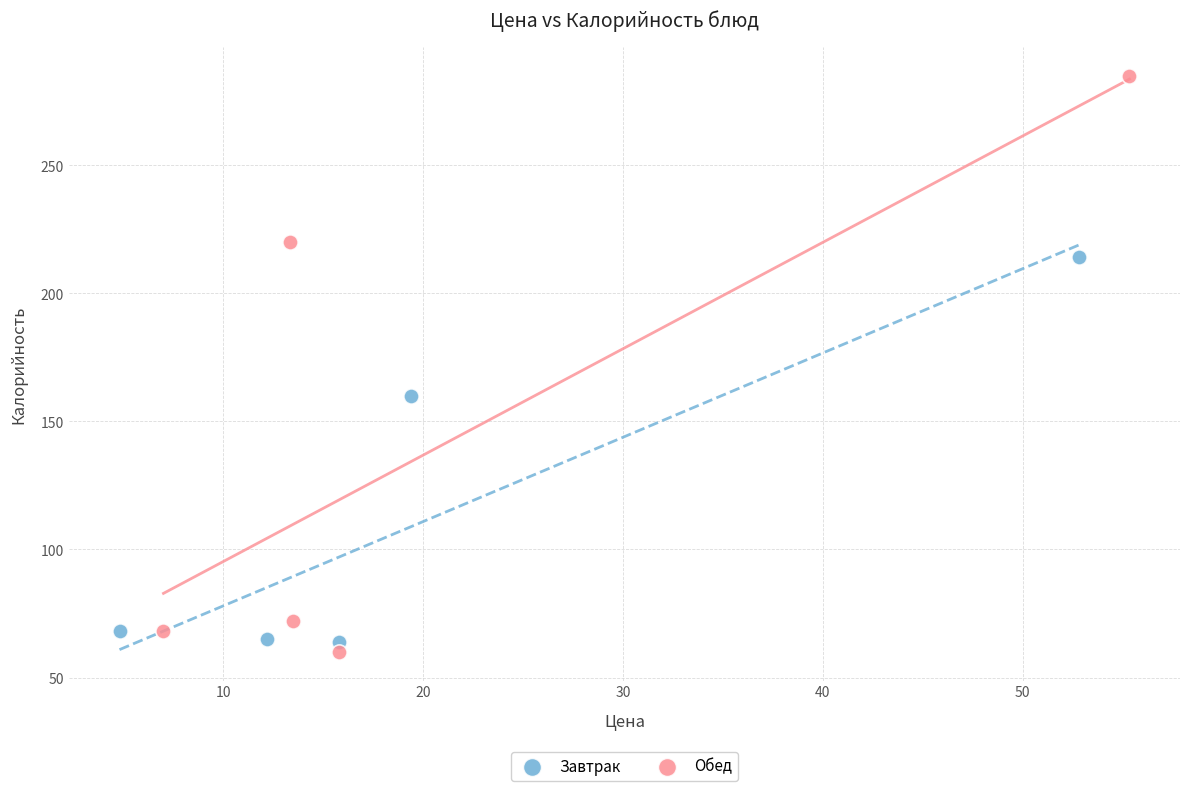

Which series reaches the maximum Y coordinate?

Обед